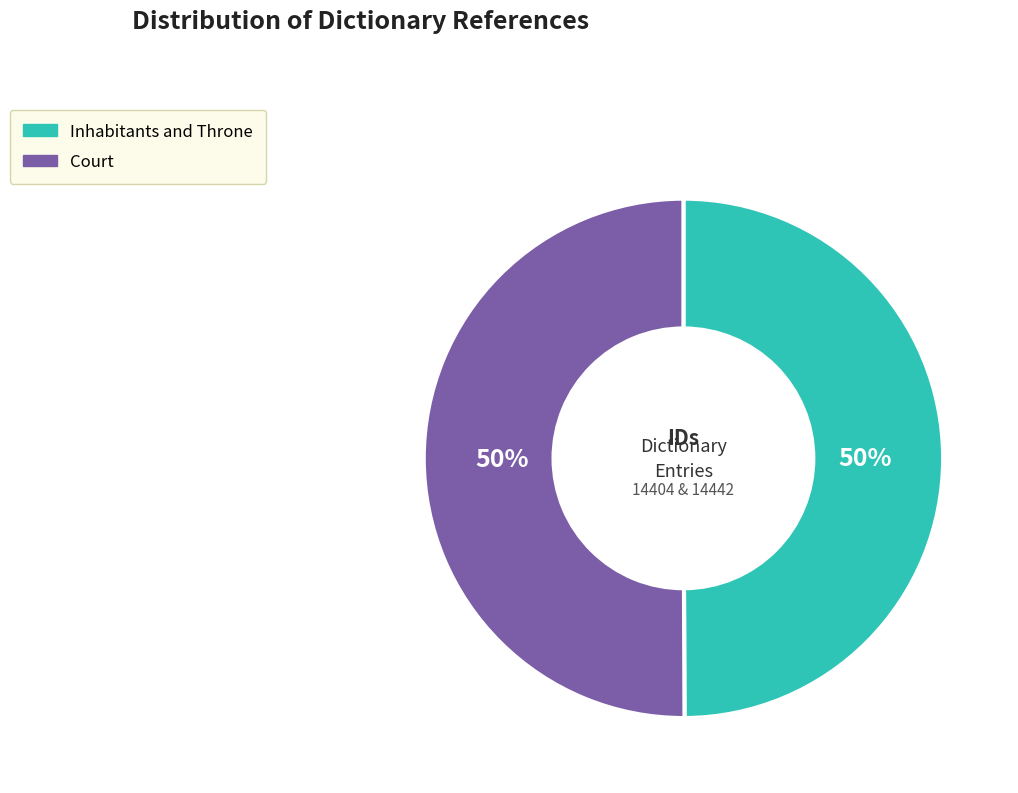

True or false: Inhabitants and Throne accounts for 56% of the total.

False